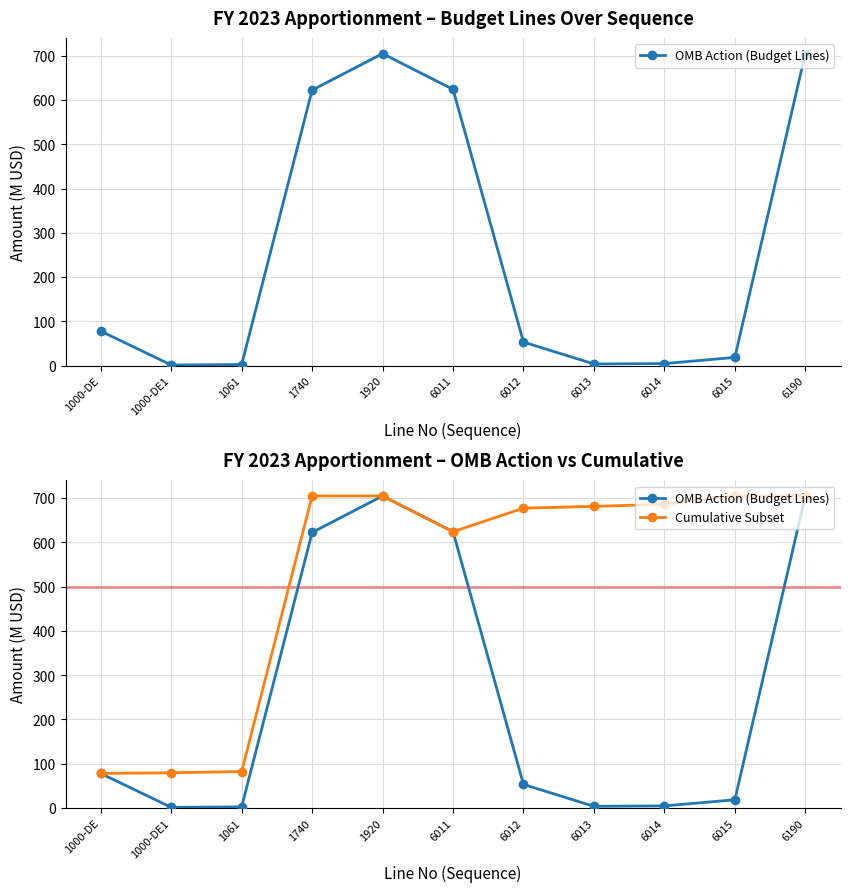

Is it true that Cumulative Subset equals 375.9 at 6013?

False